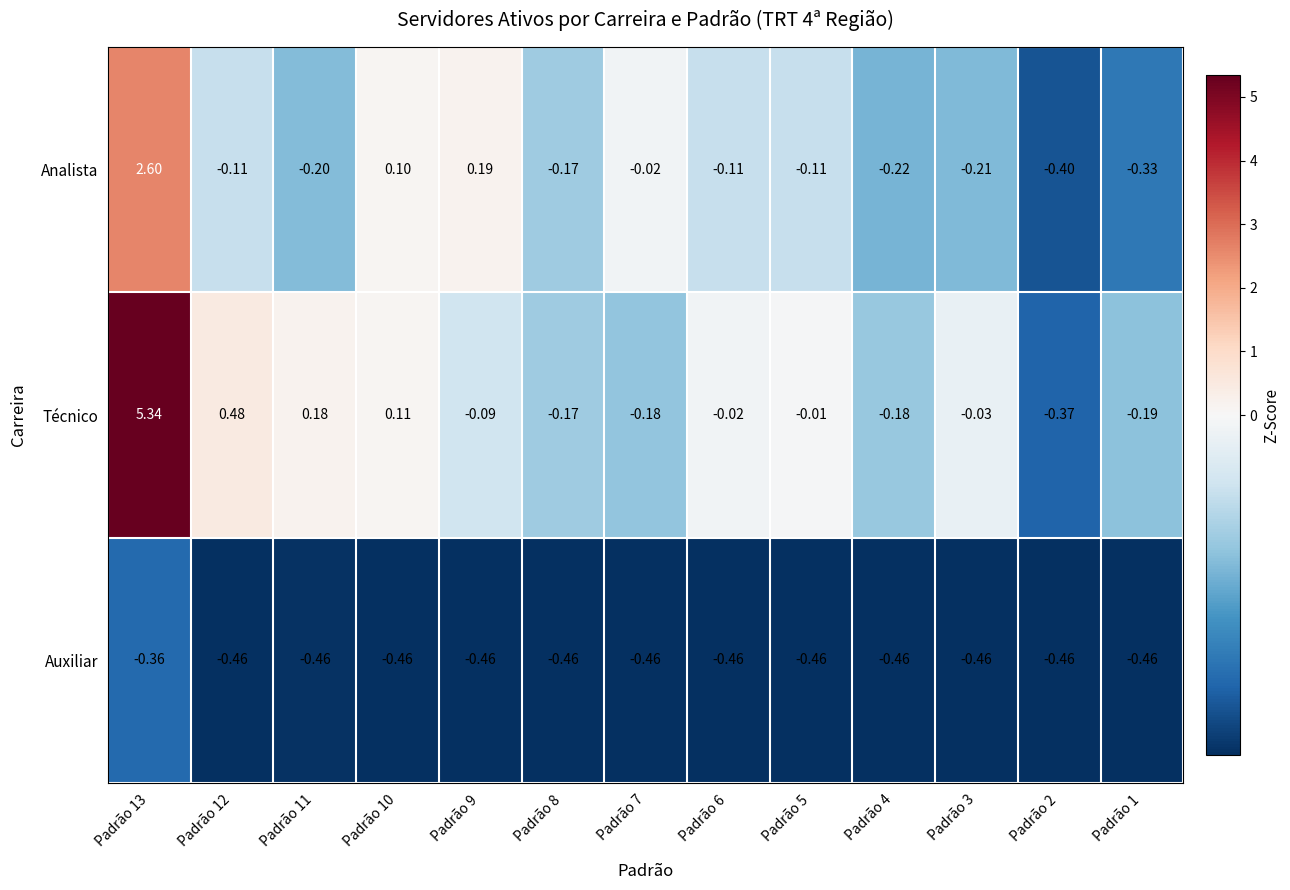

Which series has the largest total across all categories?

Técnico